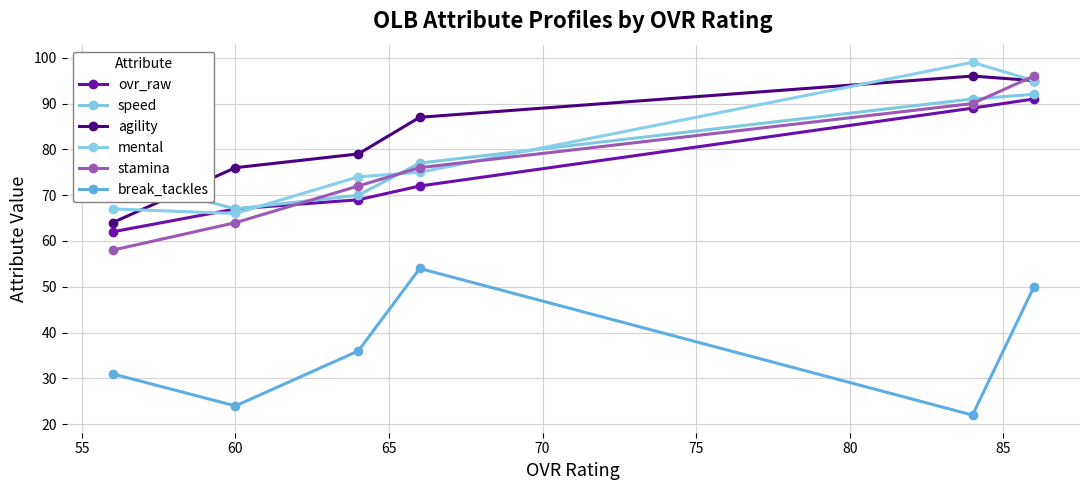

Count the number of data series in this chart.

6